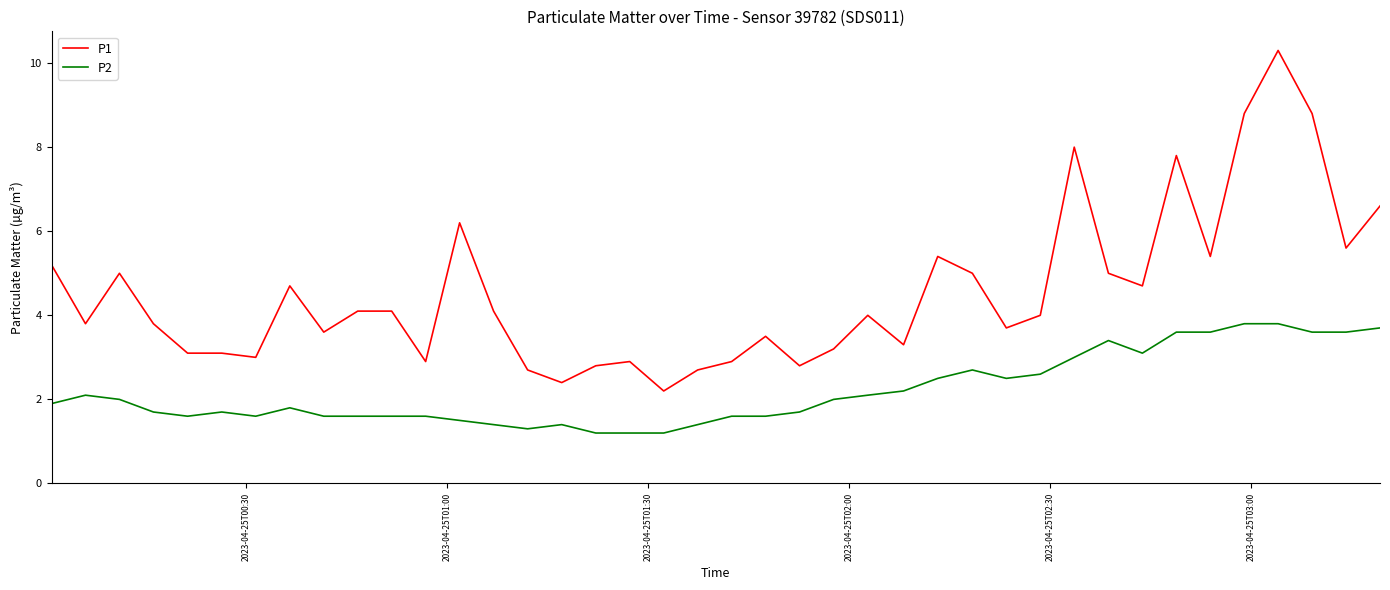

True or false: P2 has more than 1 interior local peaks.

True